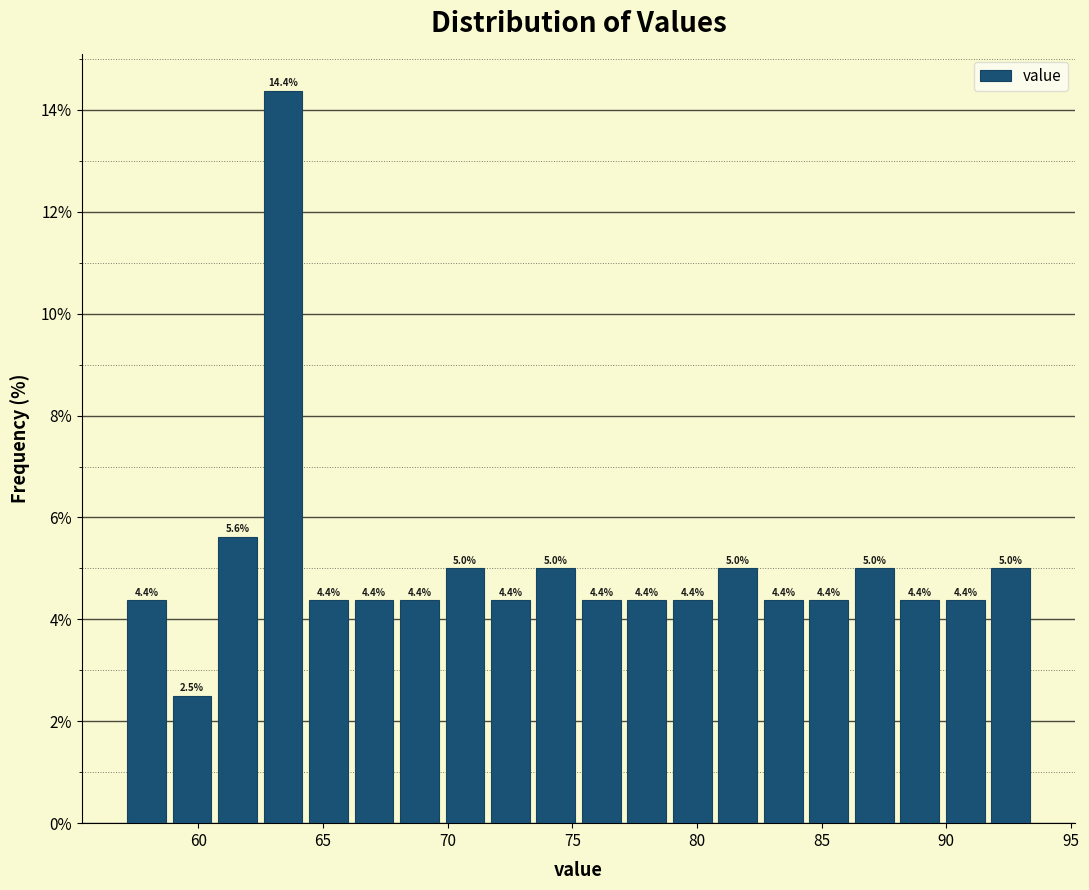

Read against the x-axis, roughly where is the centre of the tallest bar?

63.5